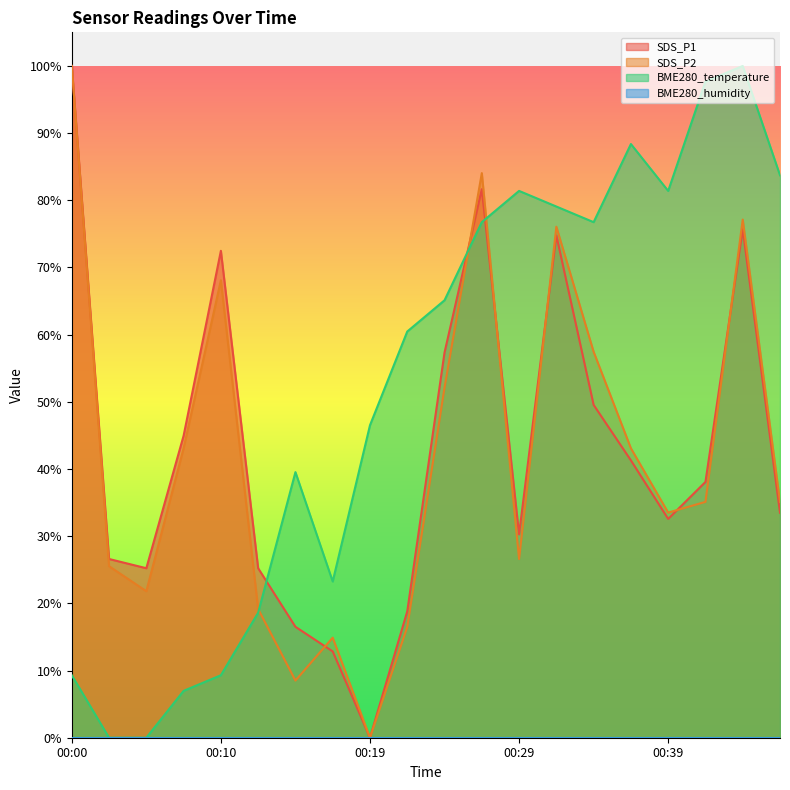

What value does the SDS_P1 series have at 00:00?

100.0